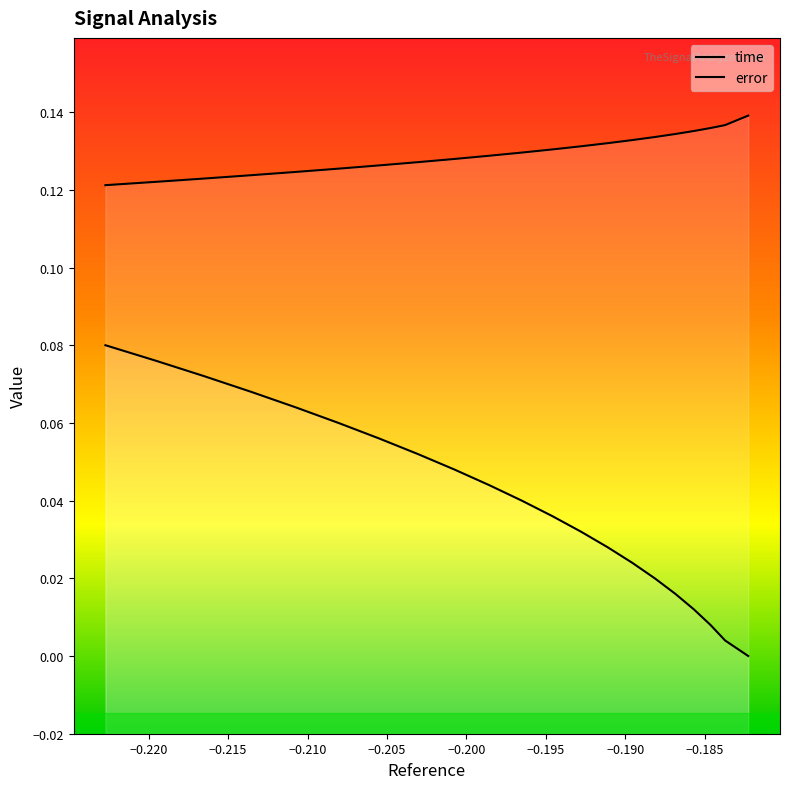

What is the highest value of the reference series?

0.1